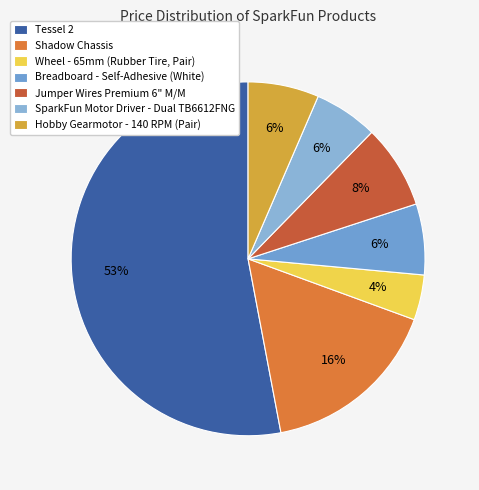

What is the ratio of the value at Tessel 2 to the value at Shadow Chassis?

3.2